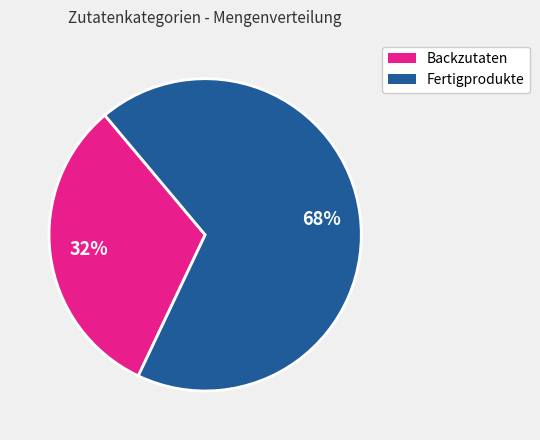

To the nearest percent, what is the average slice percentage?

50%